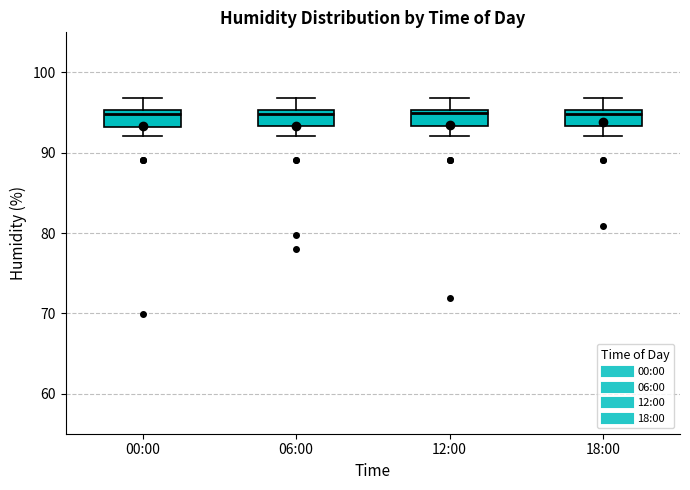

Where does the lower whisker of the box for 18:00 end on the y-axis? The values are not printed on the chart, so give them approximately, as read against the axis.

92